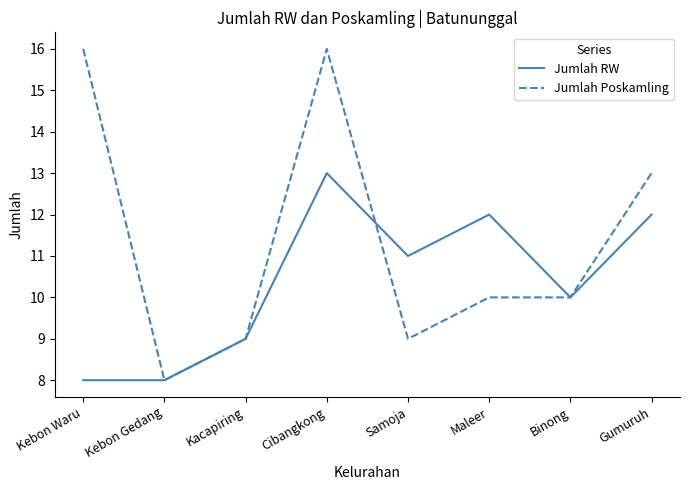

What position from the right is Kacapiring?

6